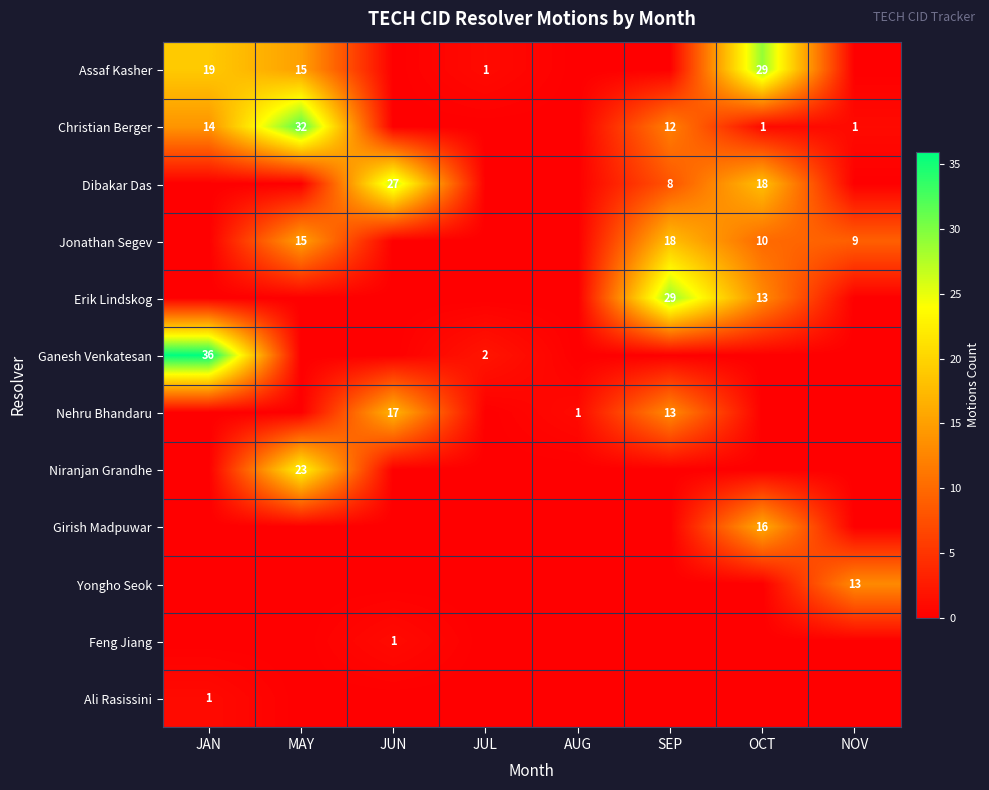

At how many categories does at least one series exceed 33?

1